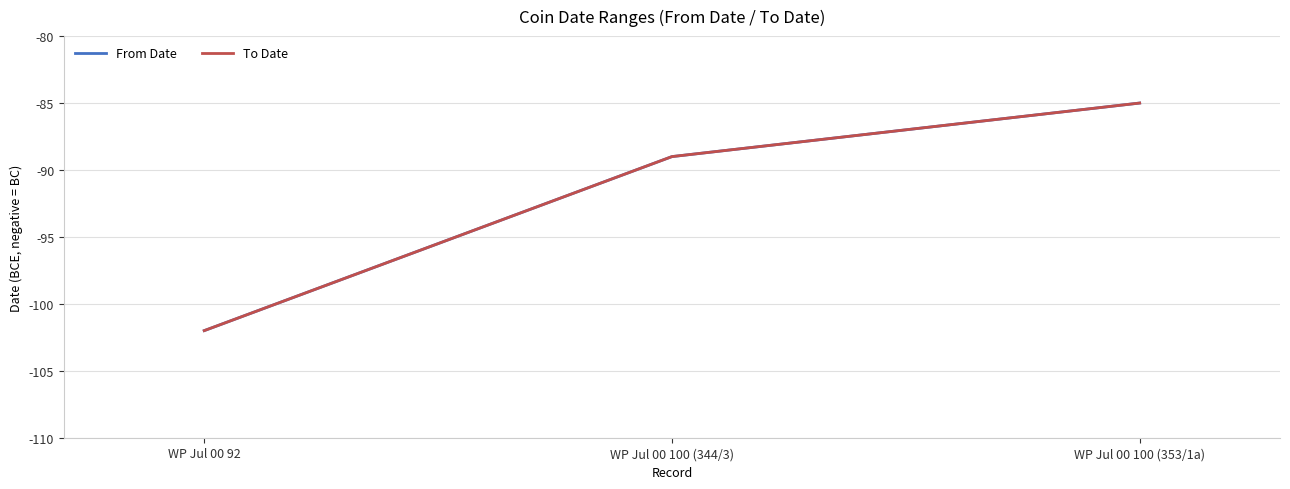

How many lines are shown in the chart?

2